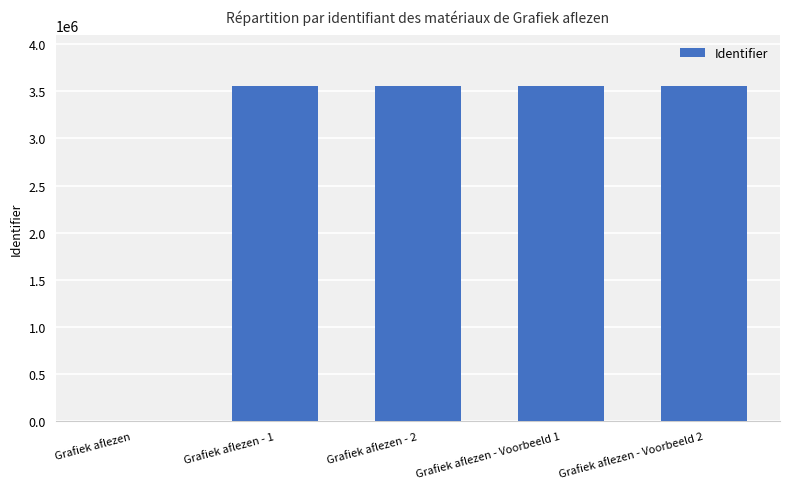

Which has a higher value, Grafiek aflezen or Grafiek aflezen - 2?

Grafiek aflezen - 2